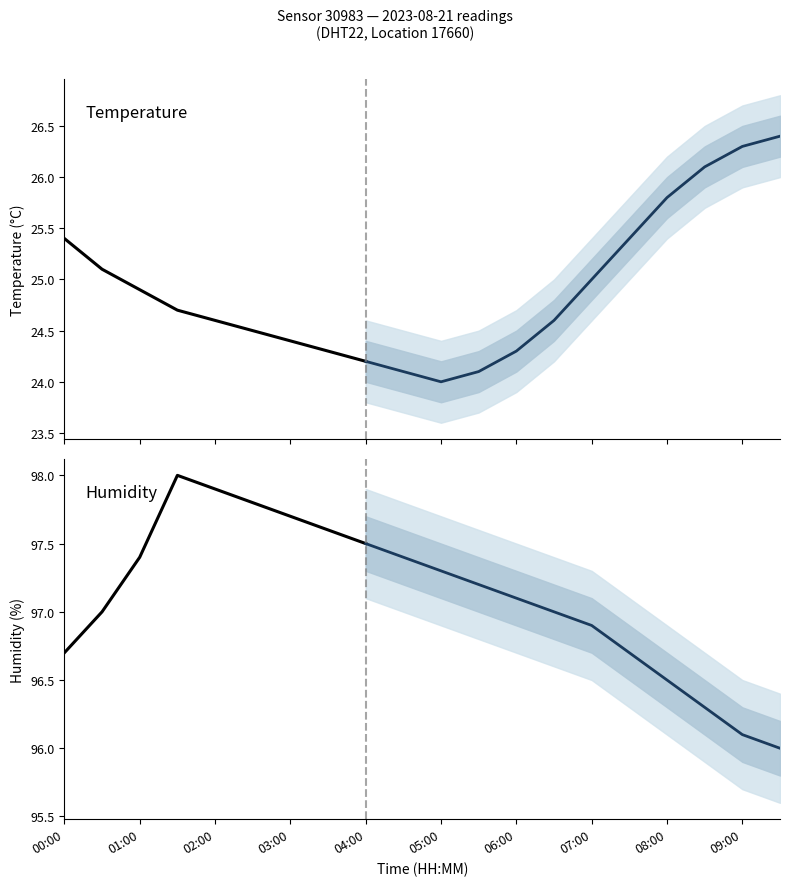

At 01:00, list the series in order from largest to smallest.

humidity, temperature